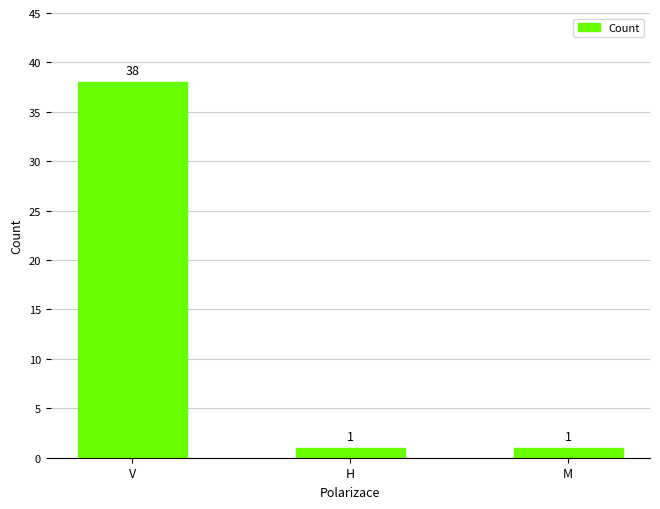

What is the maximum value shown in the chart?

38